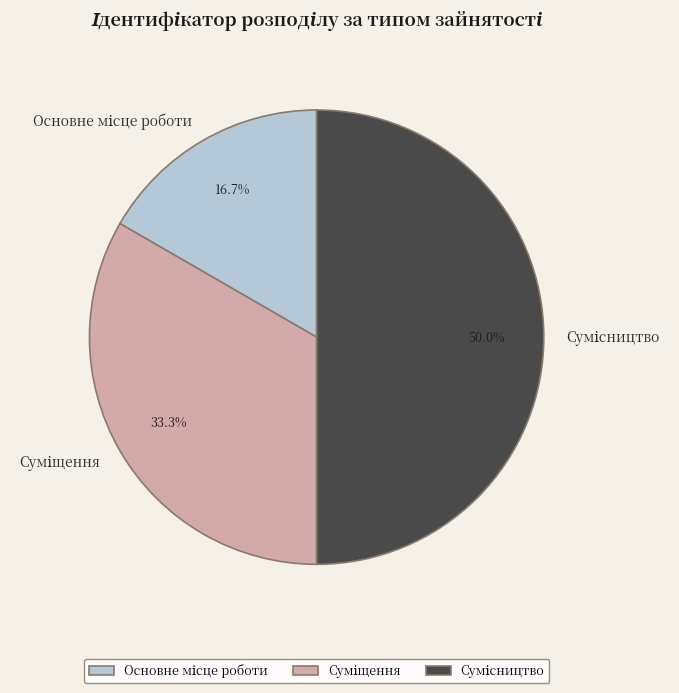

How many slices are in this pie chart?

3